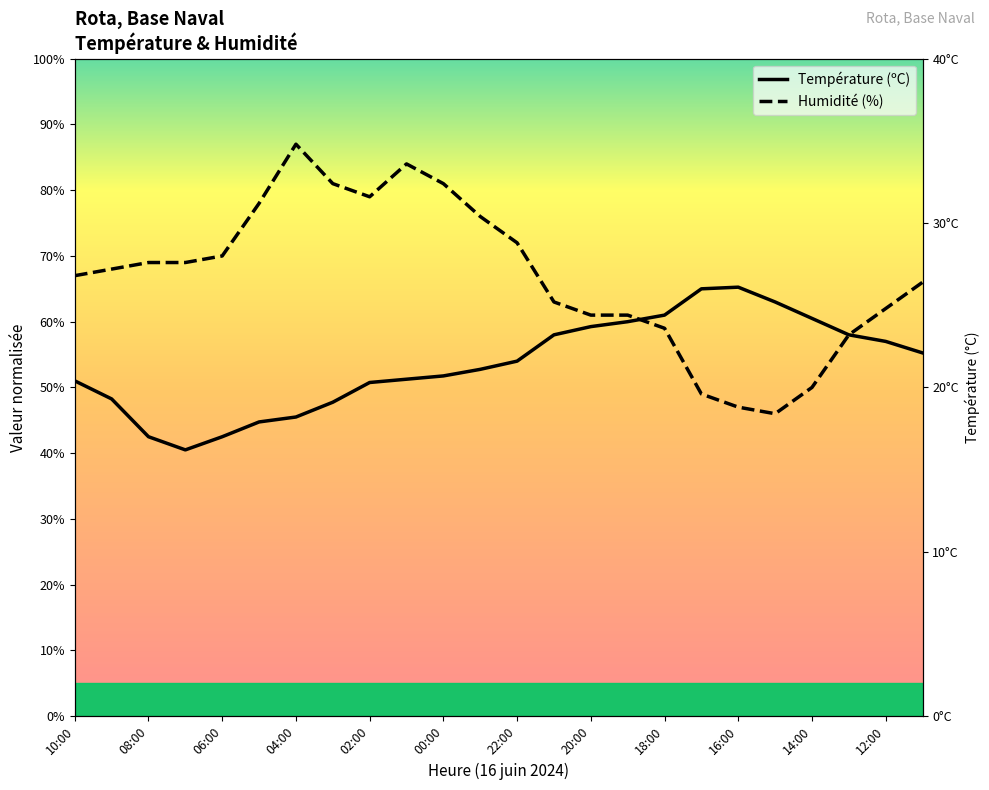

What is the sum of all Humidité (%) values?

1603.0